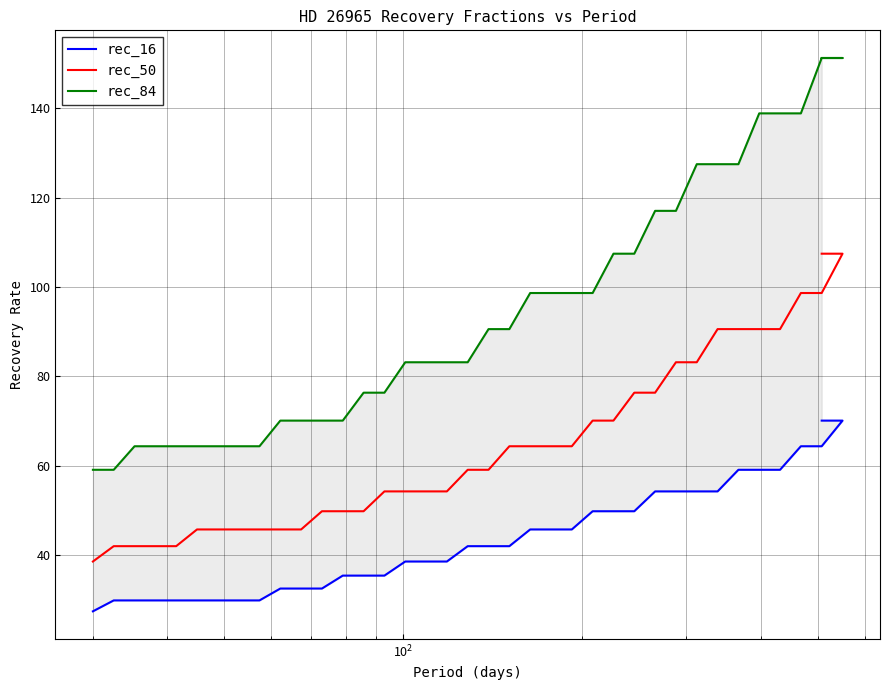

Which series has the widest spread of values?

rec_84